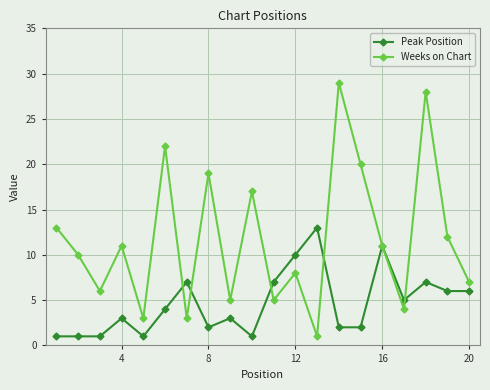

What is the maximum value for Peak Position?

13